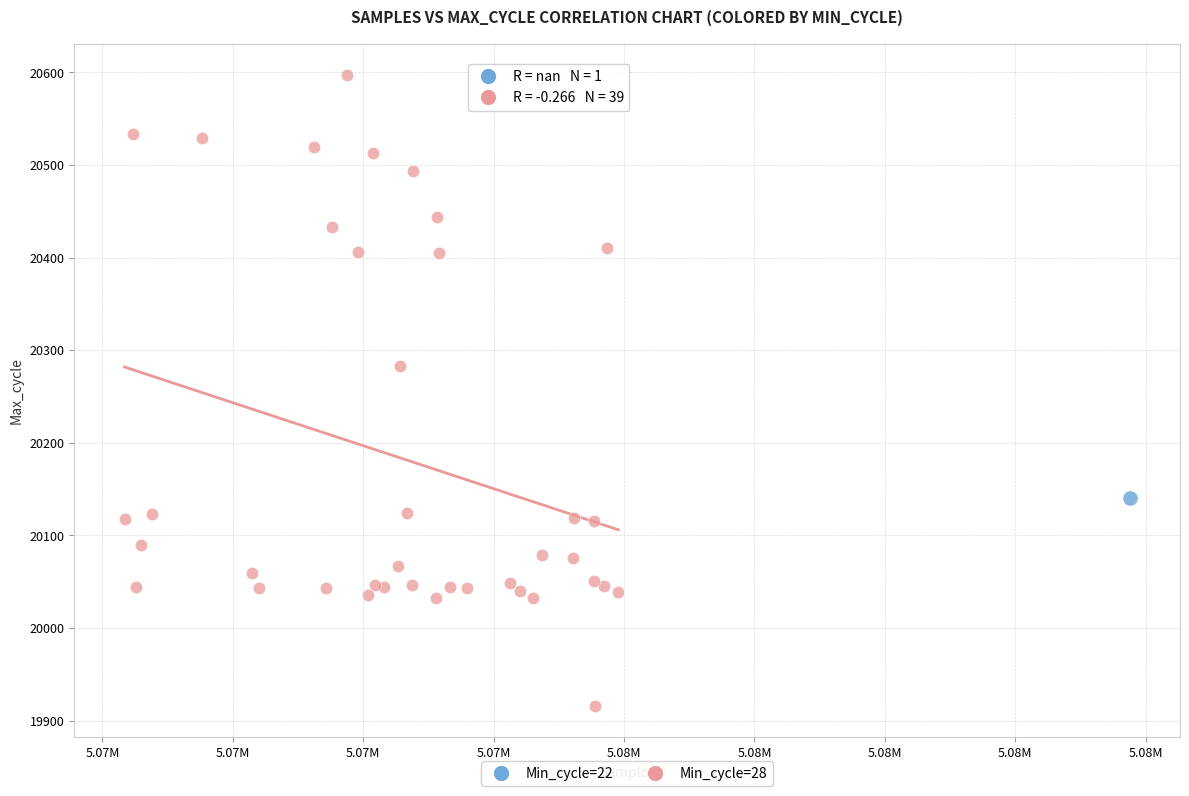

What are all the series names shown in the legend?

Min_cycle=22, Min_cycle=28